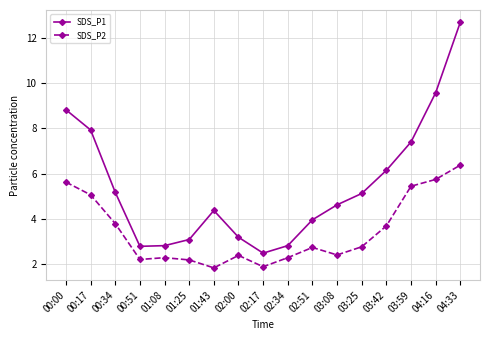

How many categories are shown in the chart?

17